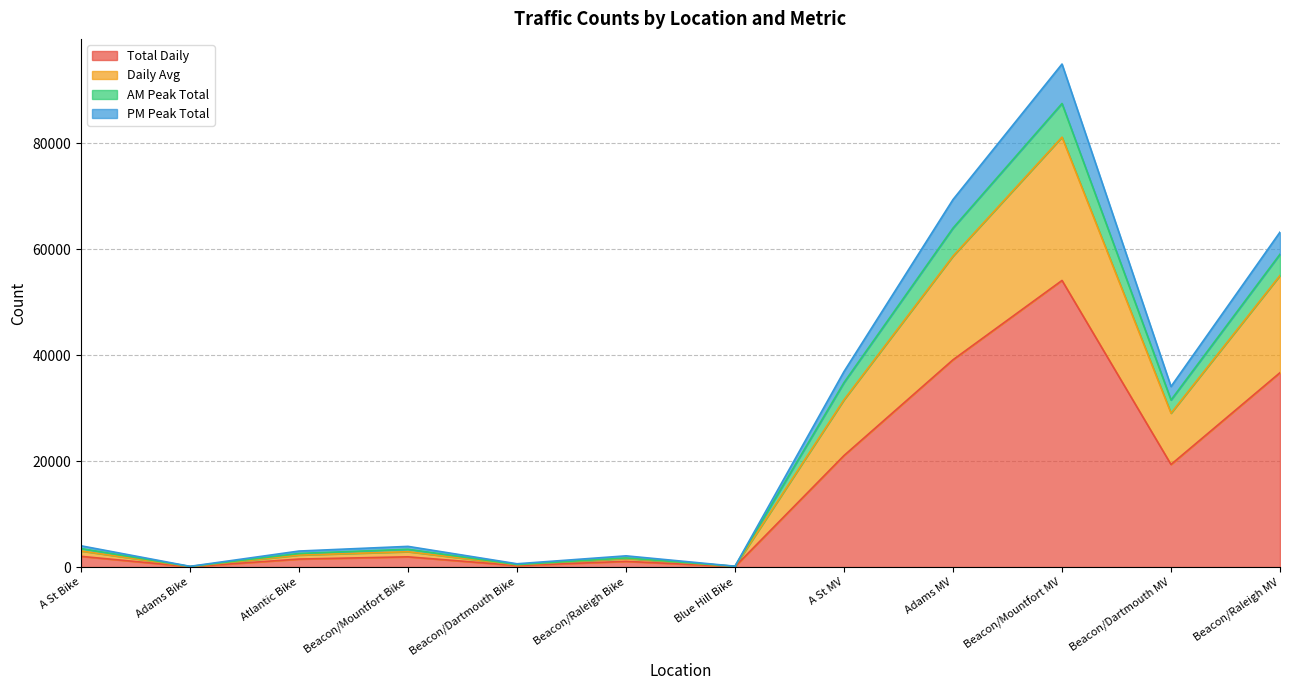

What is the highest value of the Total Daily series?

54111.0